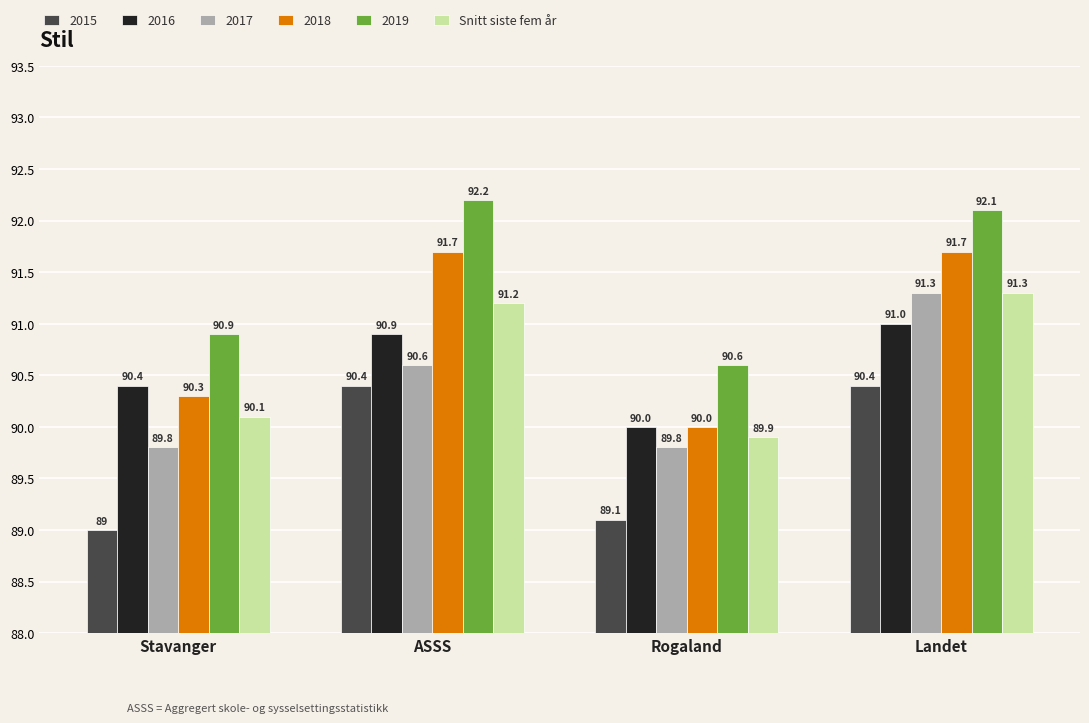

What is the difference between the second highest and minimum values in the 2017 series?

0.8